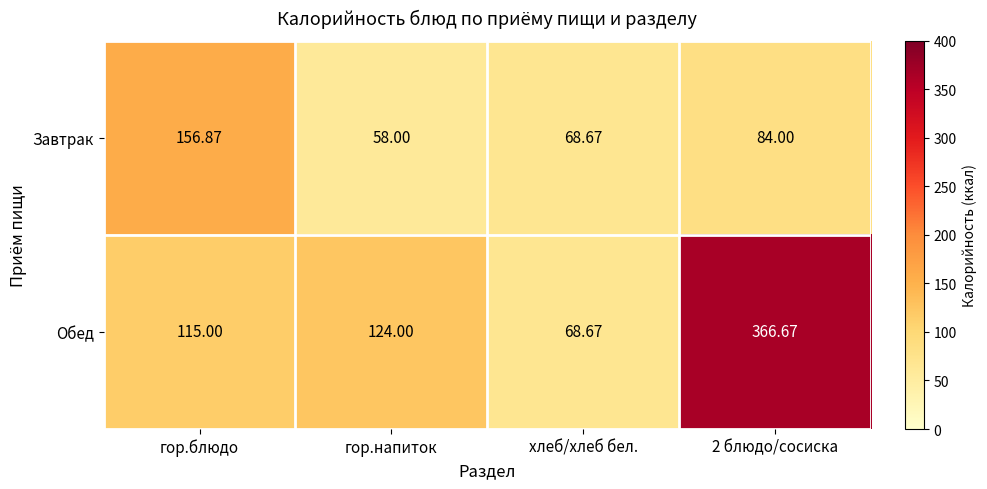

At which category does the chart reach its peak across all series?

2 блюдо/сосиска